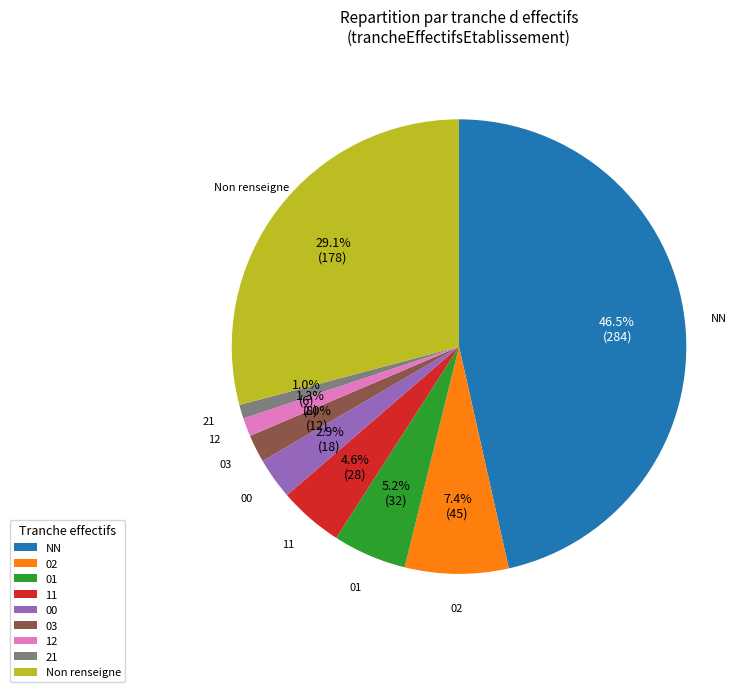

How many slices are in this pie chart?

9